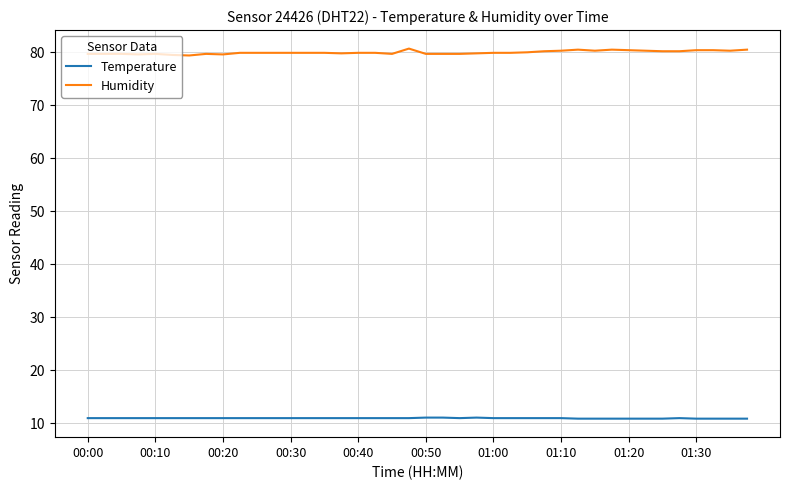

What is the minimum value shown in the chart?

10.9